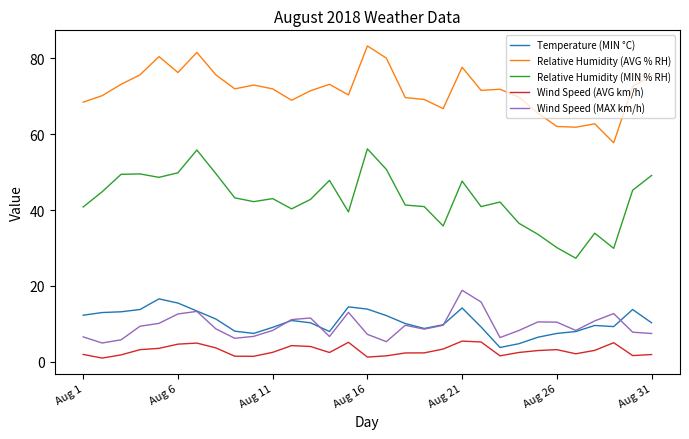

Which series has the largest range (max minus min)?

Relative Humidity (MIN % RH)